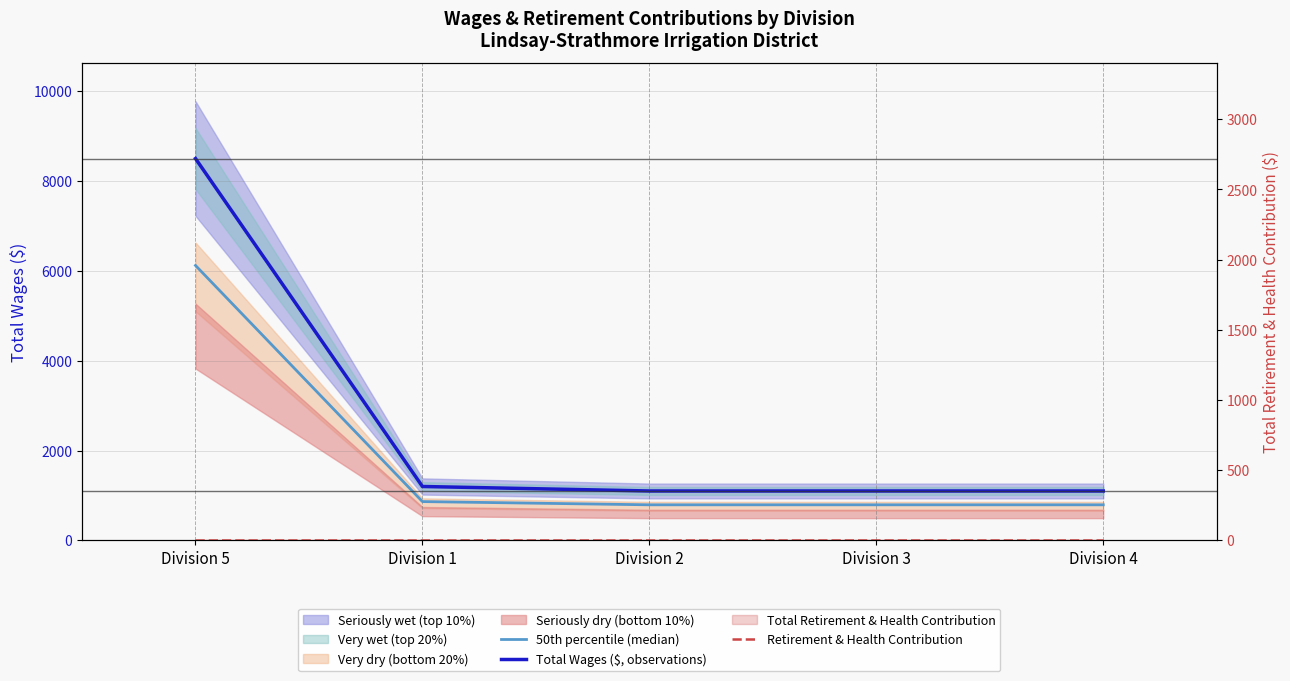

At how many categories does at least one series exceed 5830?

1